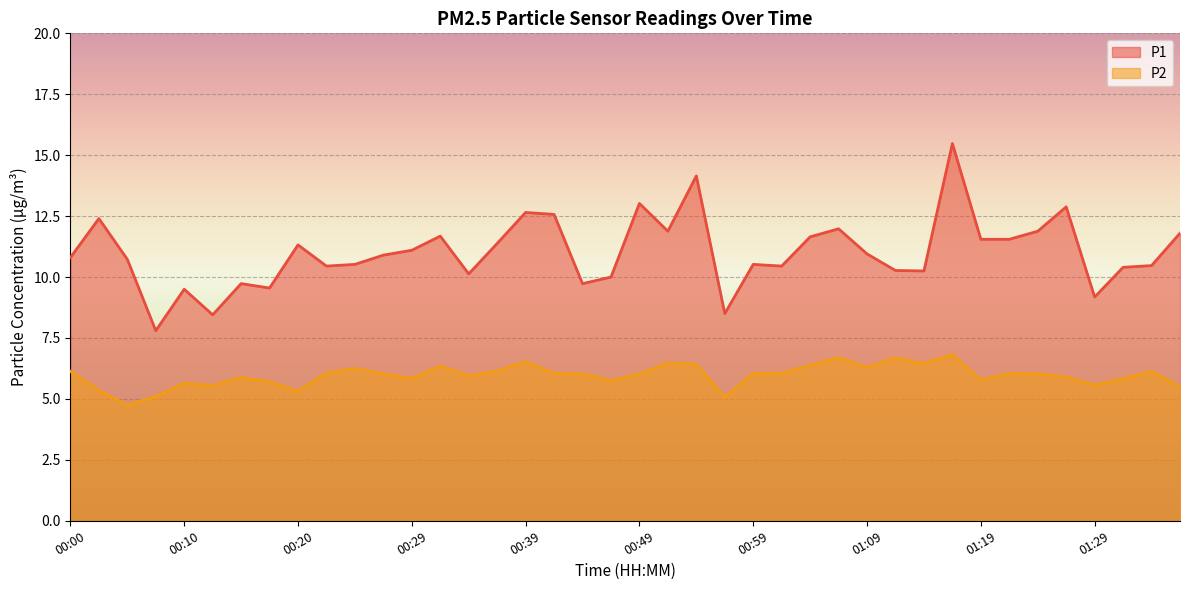

Where is P1 nearest to the value 11?

01:09